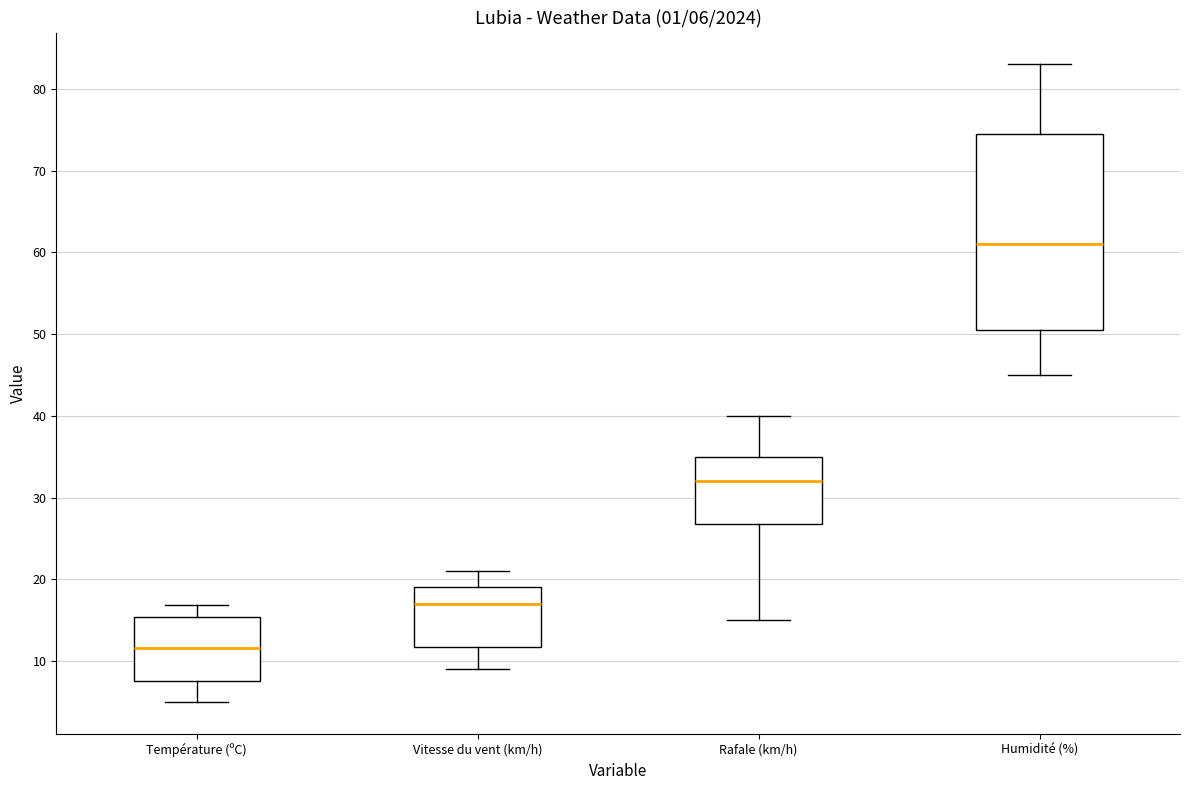

Which box is the tallest, from its lower edge to its upper edge?

Humidité (%)